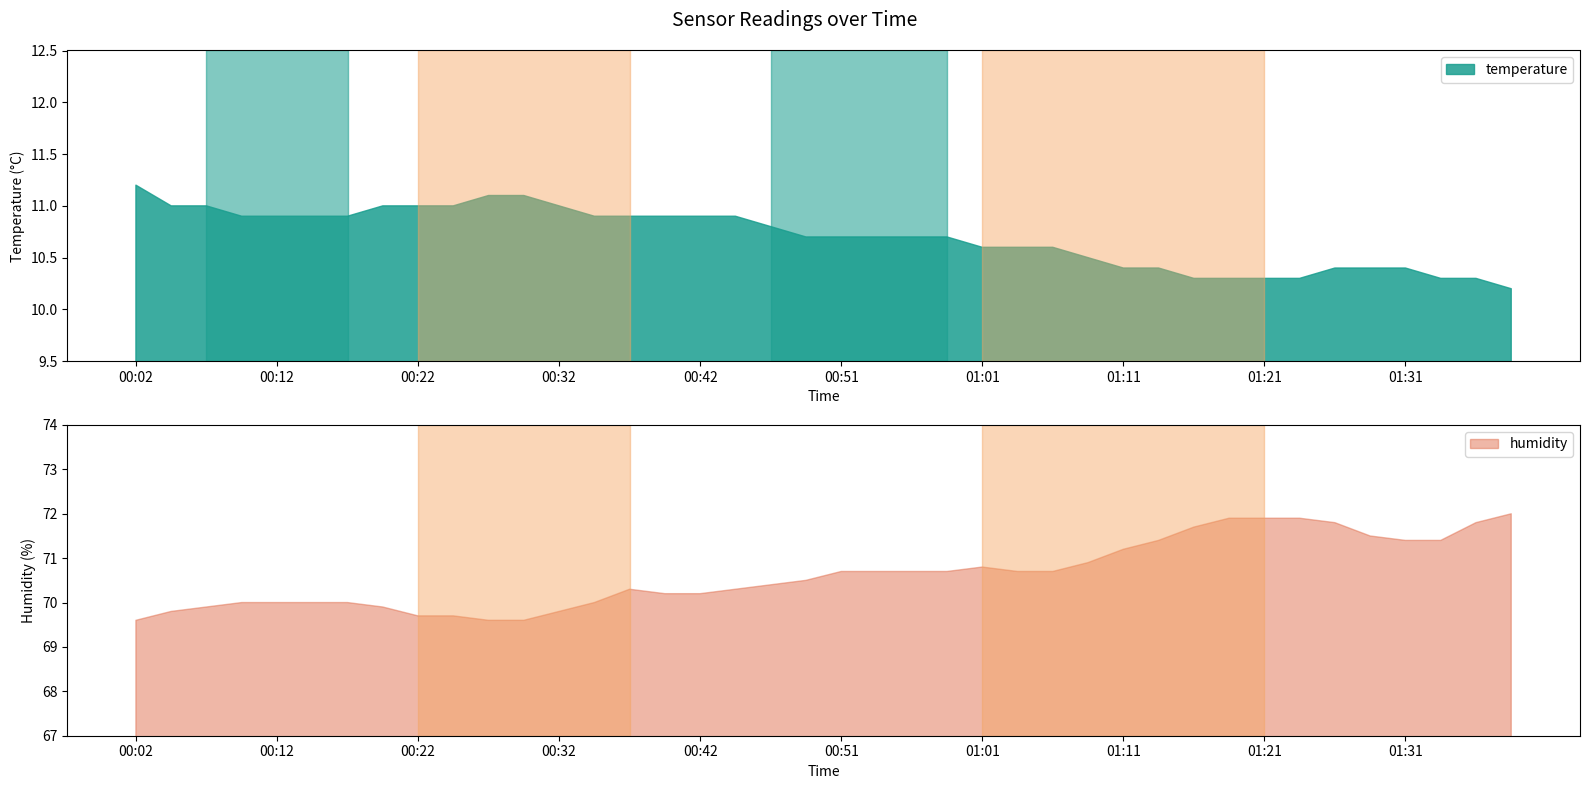

What is the average value of the temperature series?

10.7